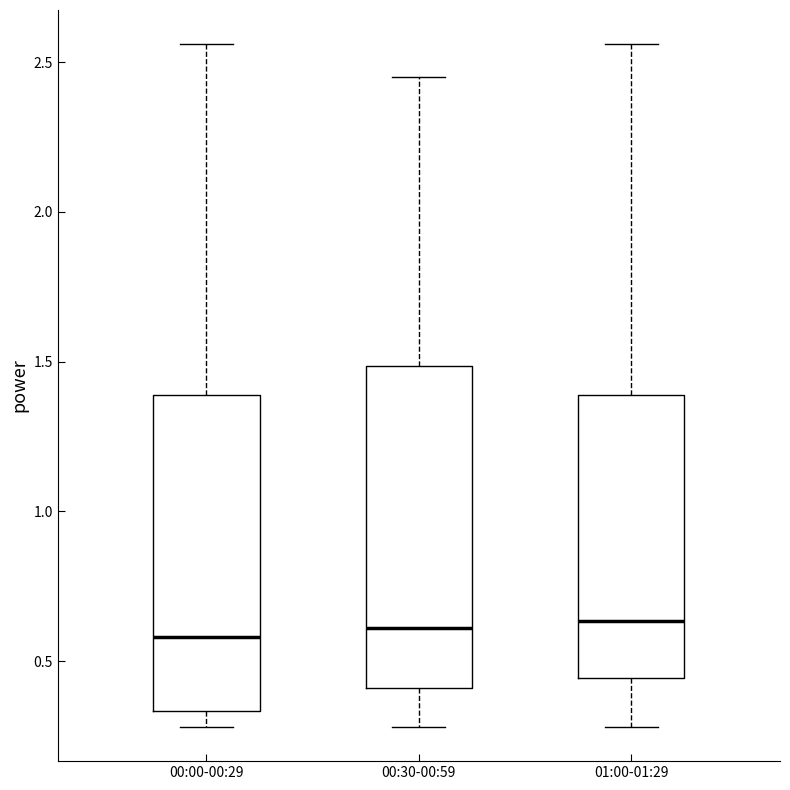

Where is the lower edge of the box for 00:00-00:29 on the y-axis? The values are not printed on the chart, so give them approximately, as read against the axis.

0.35